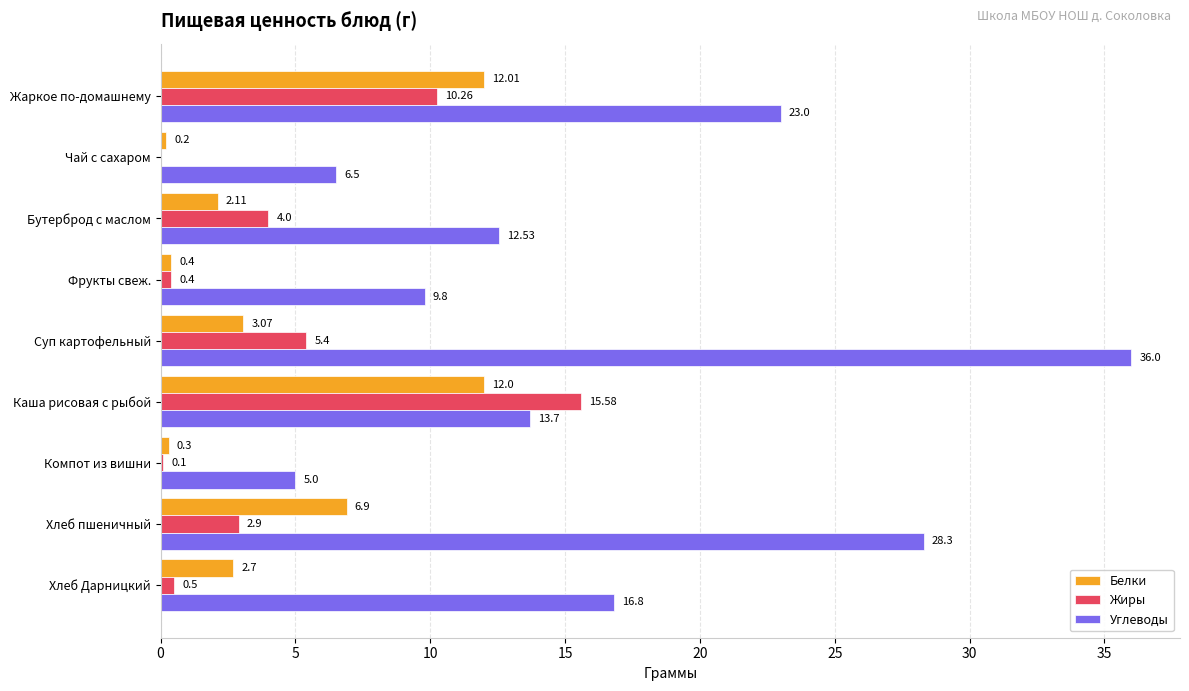

Which category has the highest value in the Углеводы series?

Суп картофельный